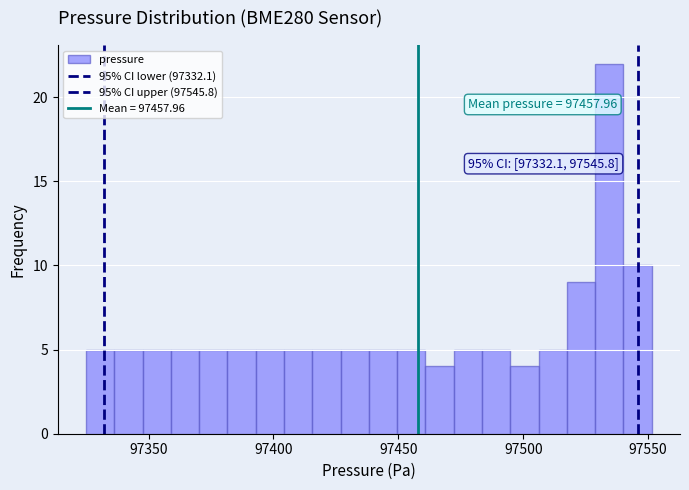

Around what value on the x-axis is the tallest bar? Give the approximate position of its centre, as read against the axis.

97535